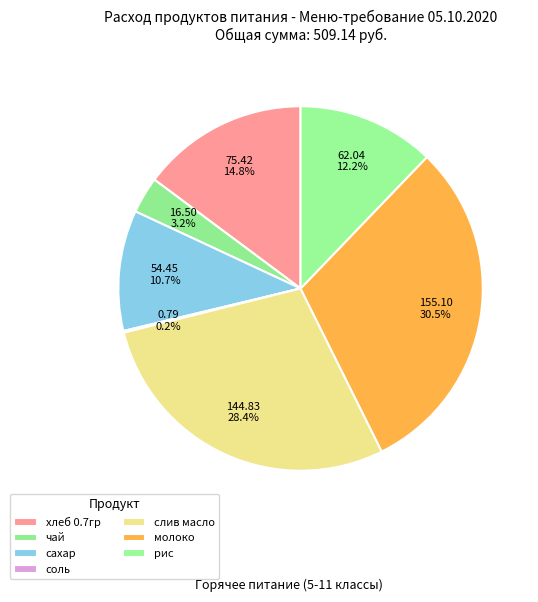

To the nearest percent, what percentage of the pie is молоко?

30%